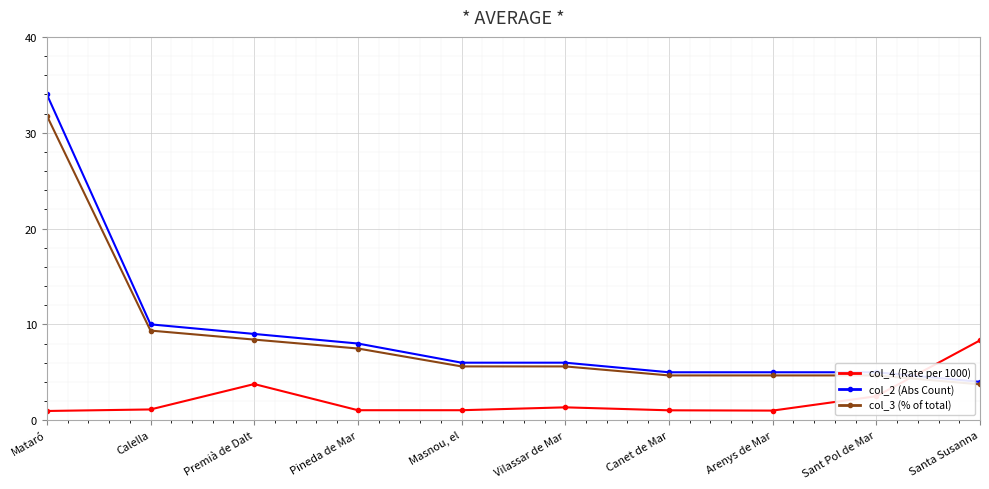

True or false: col_4 (Rate per 1000) and col_3 (% of total) intersect in this chart.

True